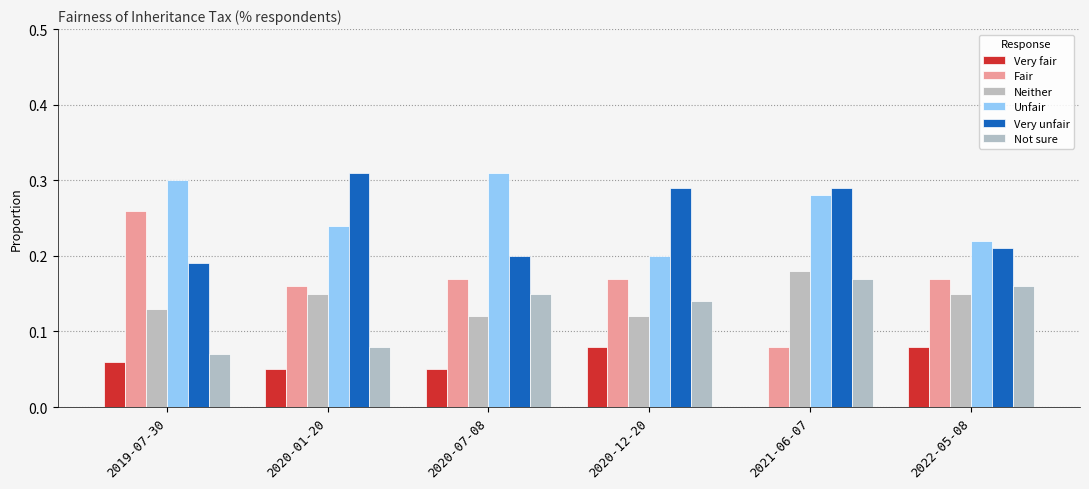

Read the Unfair value at 2021-06-07.

0.3